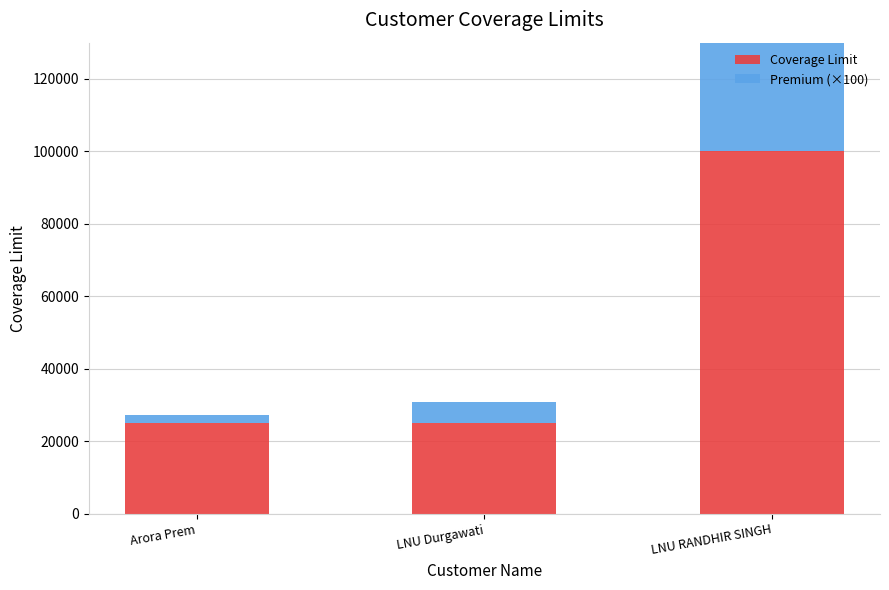

Which has a higher value, LNU RANDHIR SINGH or Arora Prem?

LNU RANDHIR SINGH